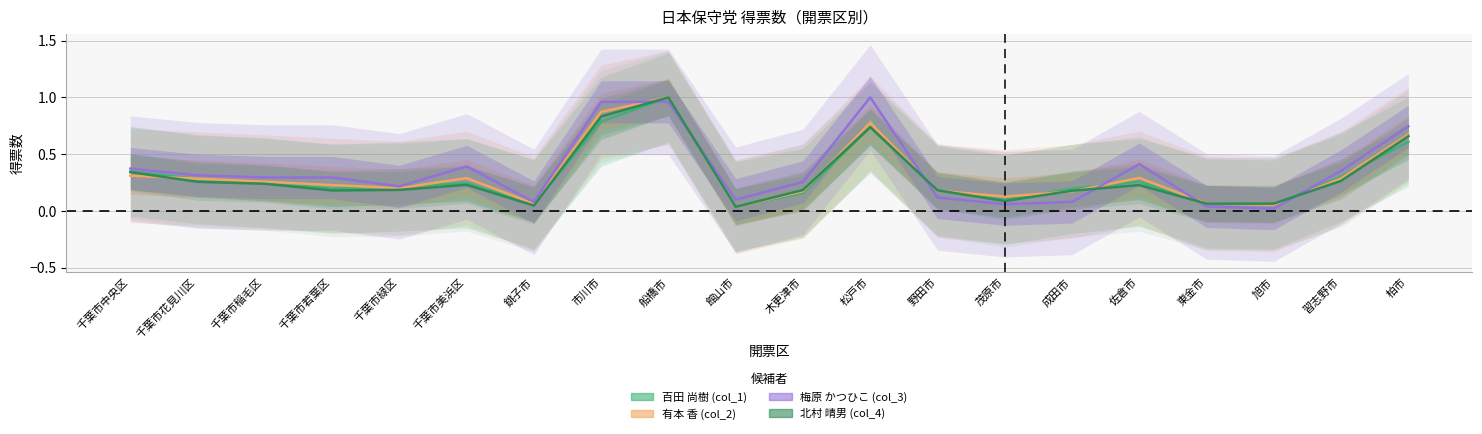

Reading right to left, what are all the values shown in this chart?

百田 尚樹 (col_1): 0.6	0.3	0.1	0.1	0.3	0.2	0.1	0.2	0.7	0.2	0.0	1.0	0.8	0.1	0.2	0.2	0.2	0.2	0.3	0.3
有本 香 (col_2): 0.7	0.3	0.1	0.1	0.3	0.2	0.1	0.2	0.8	0.2	0.0	1.0	0.9	0.1	0.3	0.2	0.2	0.3	0.3	0.3
梅原 かつひこ (col_3): 0.7	0.4	0.0	0.0	0.4	0.1	0.1	0.1	1.0	0.3	0.1	1.0	1.0	0.1	0.4	0.2	0.3	0.3	0.3	0.4
北村 晴男 (col_4): 0.7	0.3	0.1	0.1	0.2	0.2	0.1	0.2	0.7	0.2	0.0	1.0	0.8	0.0	0.2	0.2	0.2	0.2	0.3	0.3